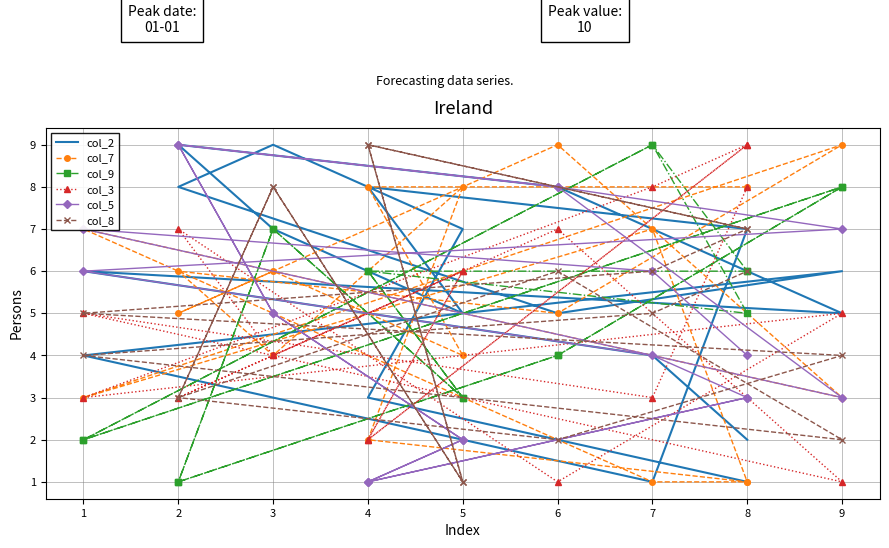

Which series has the widest spread of values?

col_2